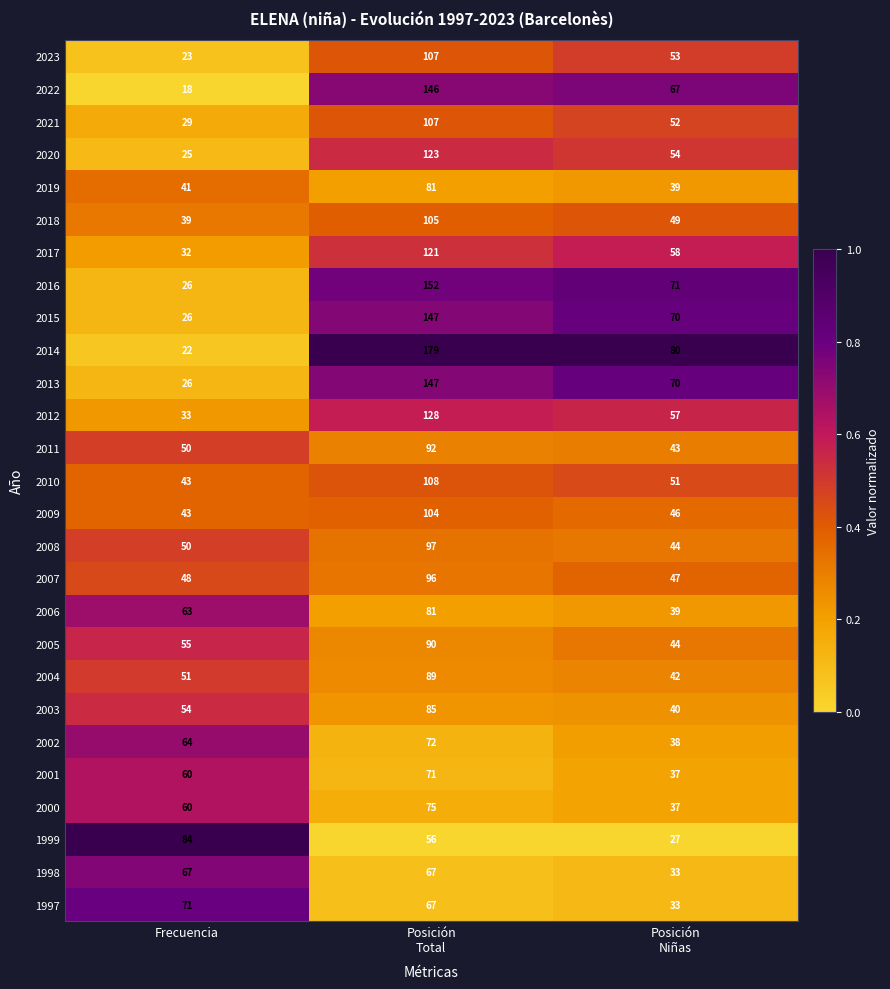

What is the greatest value displayed?

179